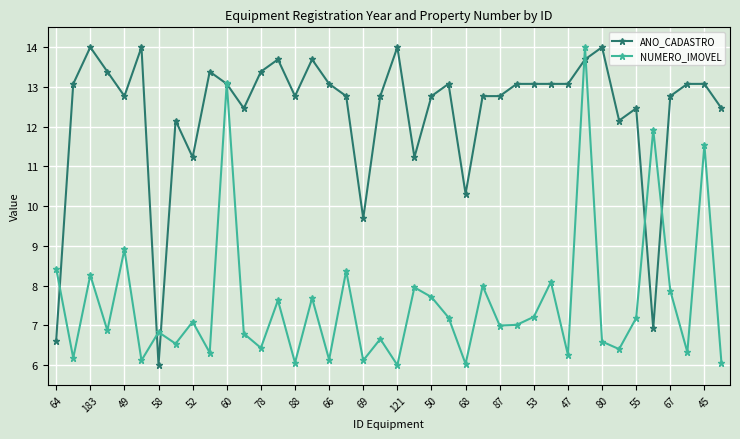

What is the minimum value shown in the chart?

6.0